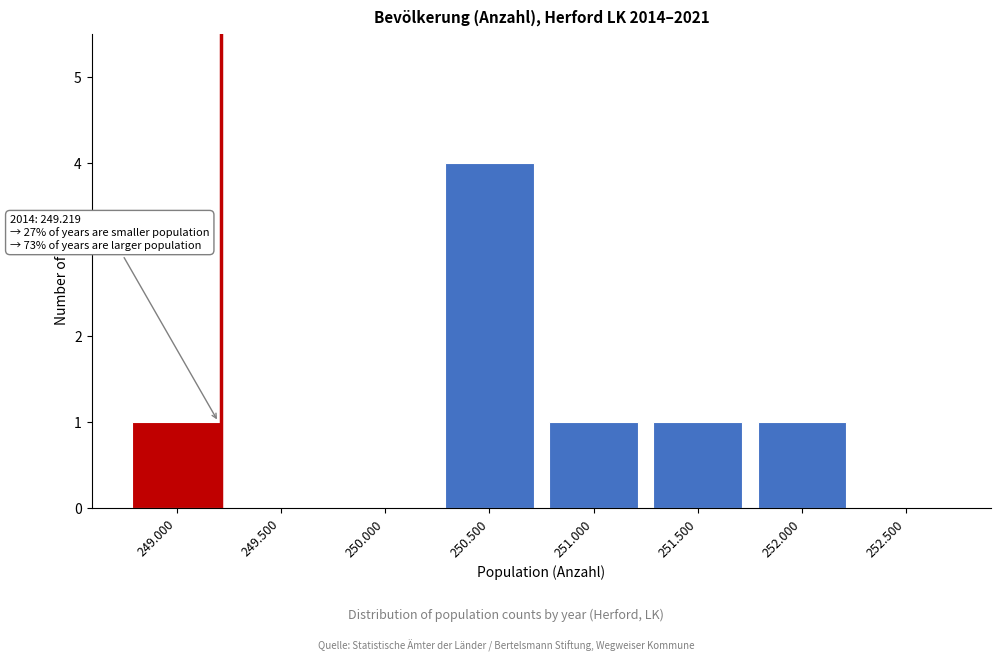

Reading right to left, list all the values displayed in this chart.

252.500=0	252.000=1	251.500=1	251.000=1	250.500=4	250.000=0	249.500=0	249.000=1